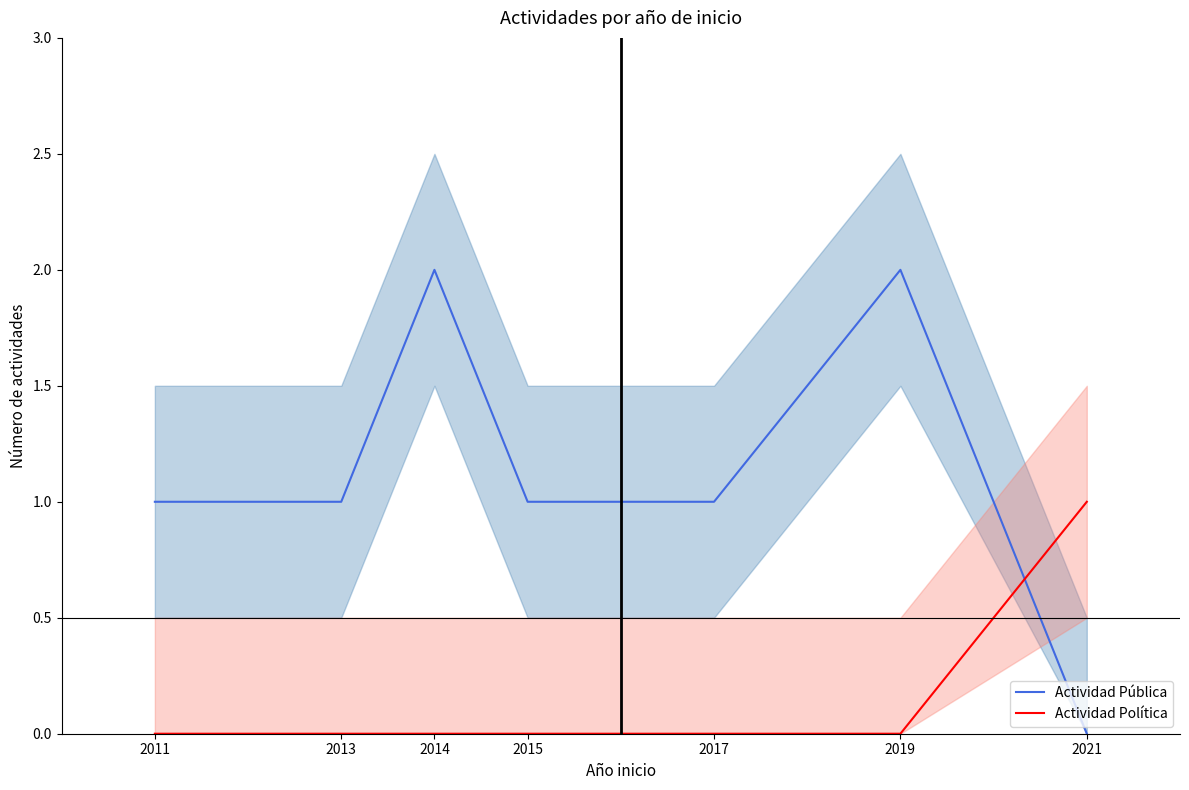

Reading left to right, extract all data points from this chart.

Actividad Pública: 1	1	2	1	1	2	0
Actividad Política: 0	0	0	0	0	0	1